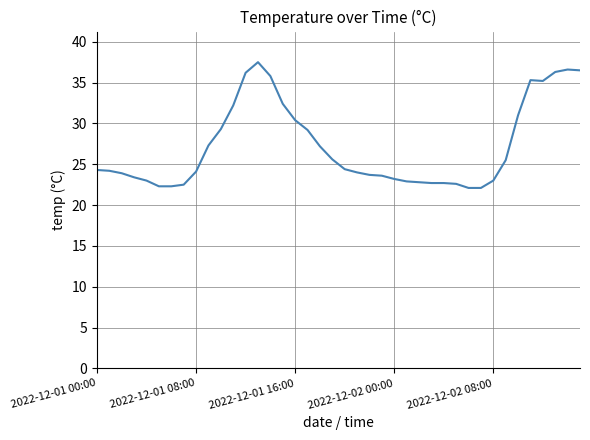

What is the minimum value shown in the chart?

22.1